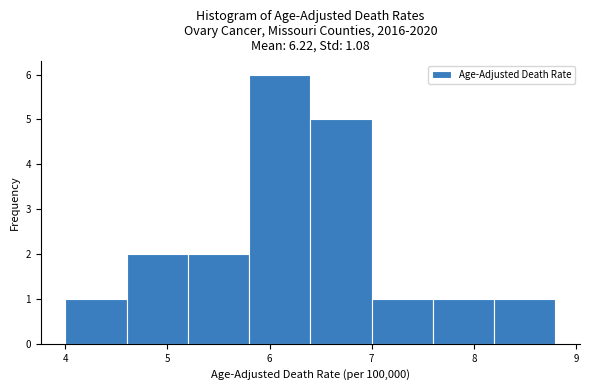

Reading left to right, transcribe this chart: for each bar, give the range it covers on the x-axis and its height. The values are not printed on the chart, so give them approximately, as read against the axis.

4.0 to 4.6: 1
4.6 to 5.2: 2
5.2 to 5.8: 2
5.8 to 6.4: 6
6.4 to 7.0: 5
7.0 to 7.6: 1
7.6 to 8.2: 1
8.2 to 8.8: 1